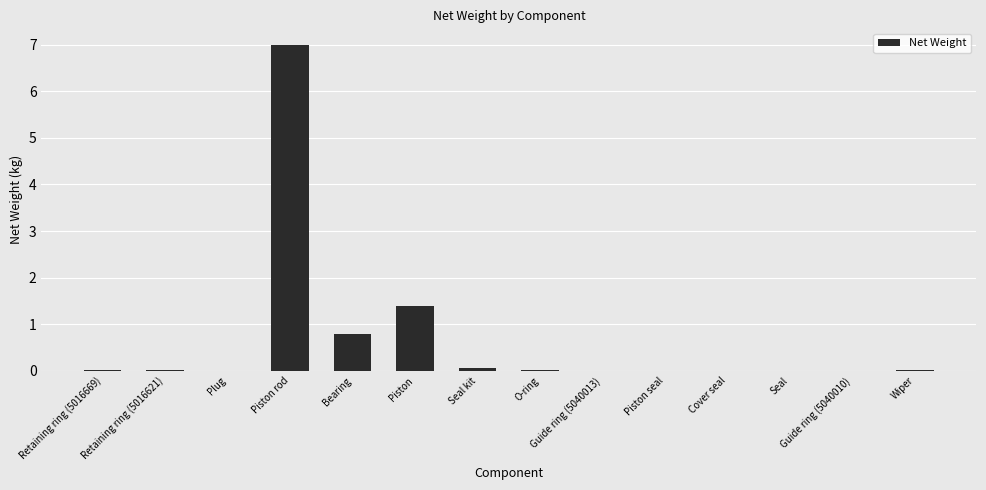

Is it true that the value at Piston rod is 7.0?

True